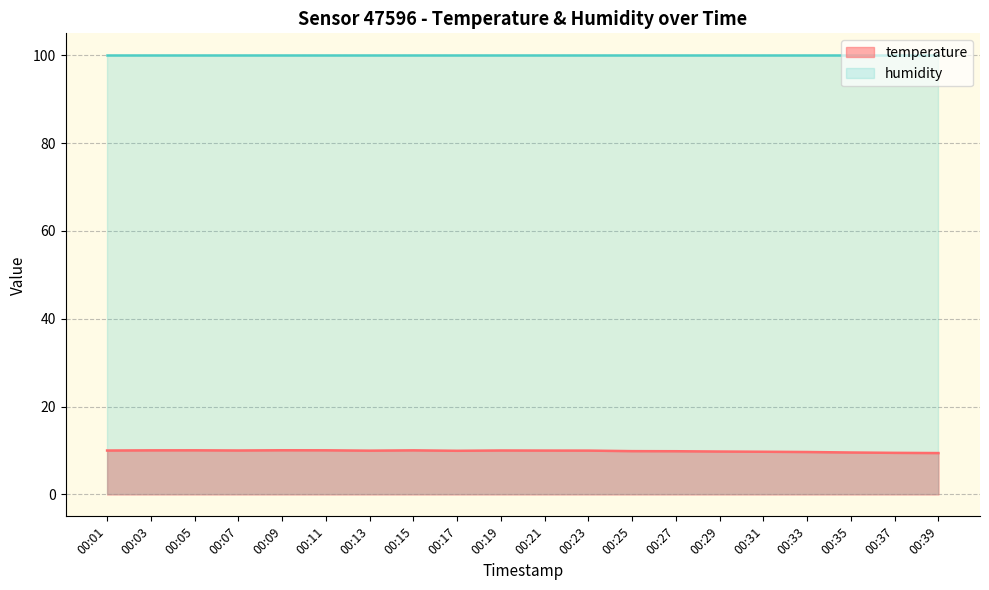

At which label is the value closest to 9?

00:39